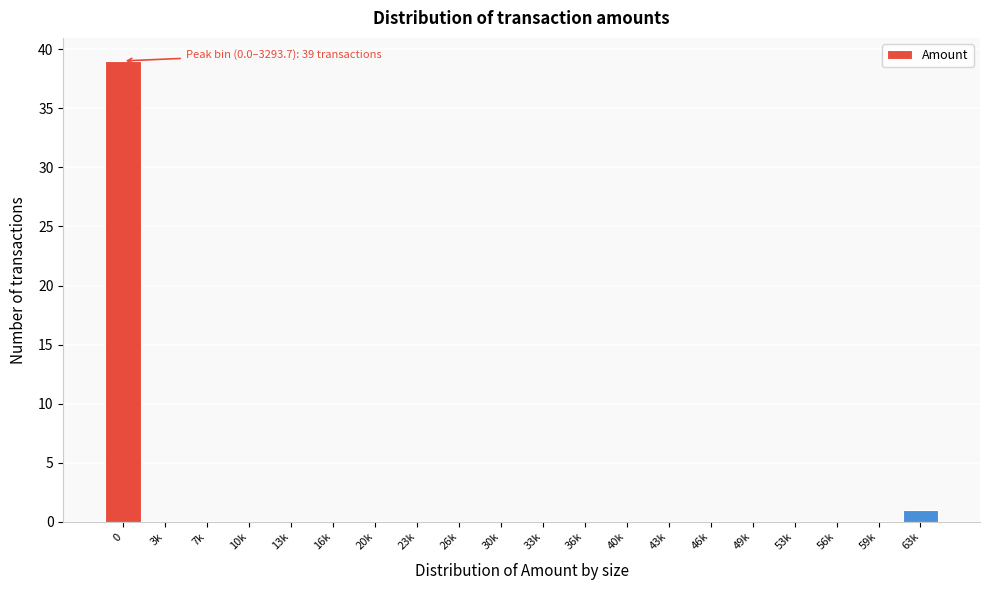

Reading left to right, transcribe all the data shown in this chart.

0=39	3k=0	7k=0	10k=0	13k=0	16k=0	20k=0	23k=0	26k=0	30k=0	33k=0	36k=0	40k=0	43k=0	46k=0	49k=0	53k=0	56k=0	59k=0	63k=1